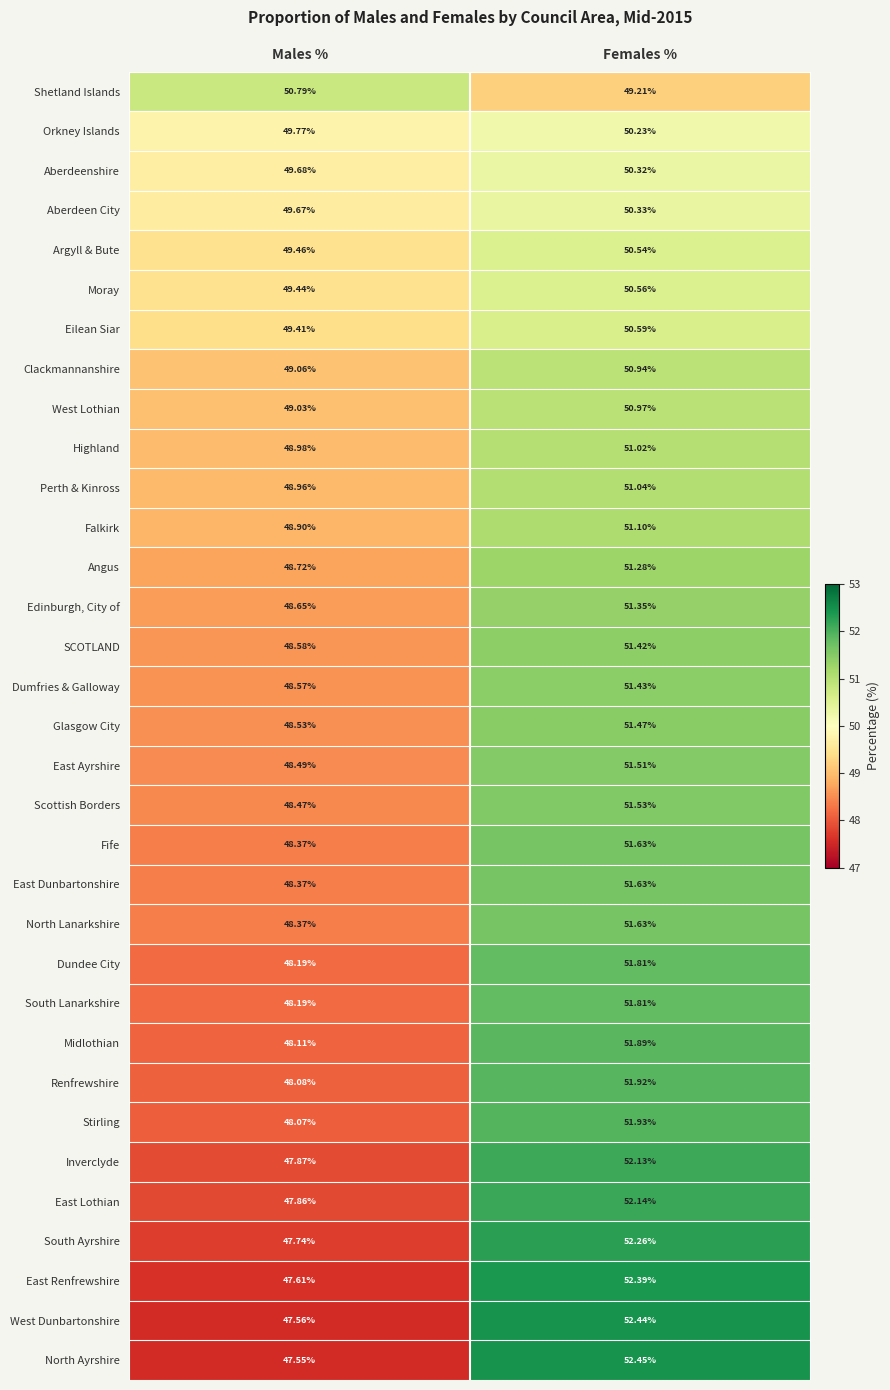

Which series changed the most between Males % and Females %?

North Ayrshire